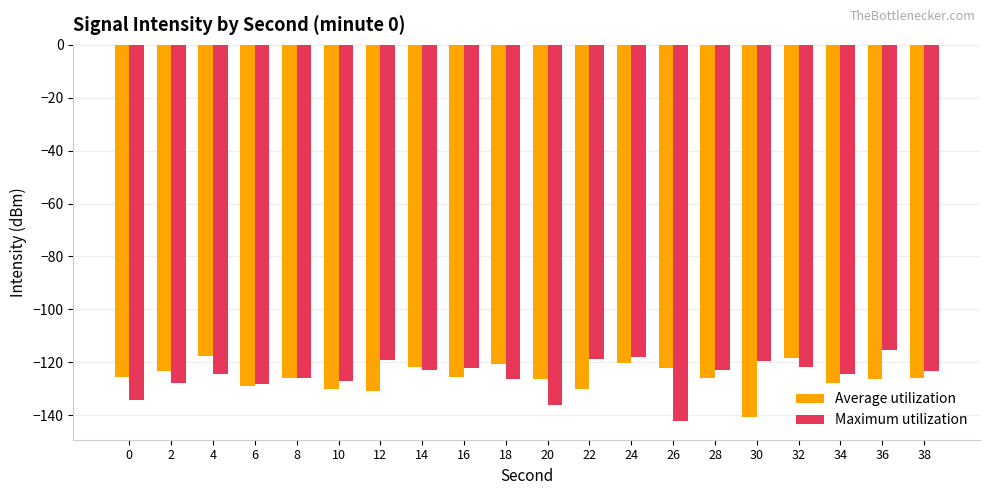

At 0, list the series in order from largest to smallest.

Average utilization, Maximum utilization